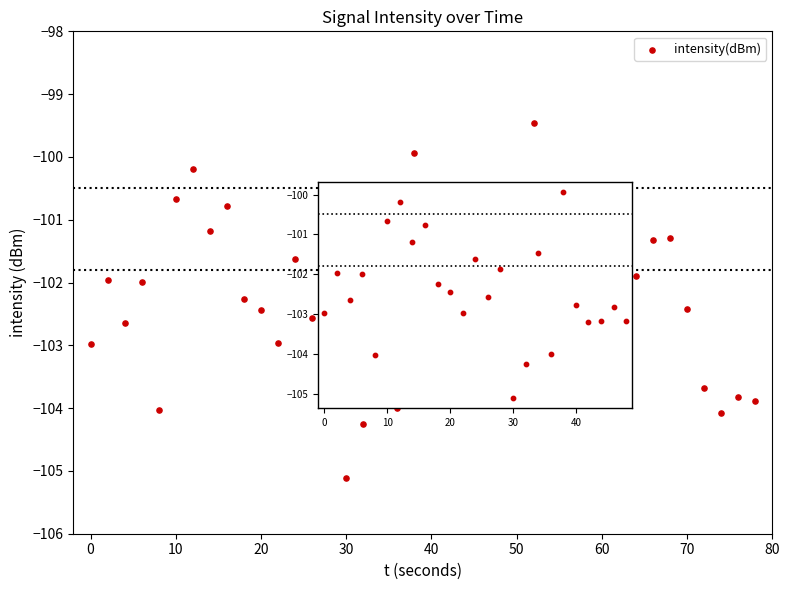

What is the range of X values (max minus min)?

78.0